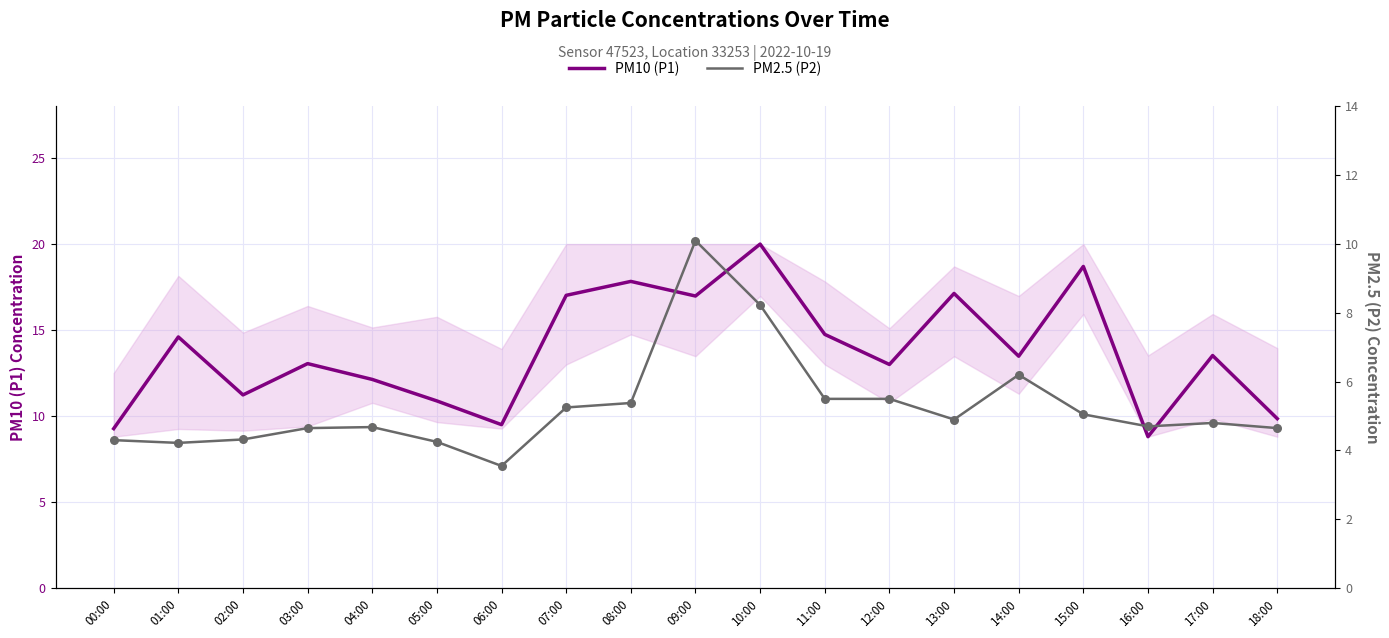

Which series has the largest total across all categories?

PM10 (P1)